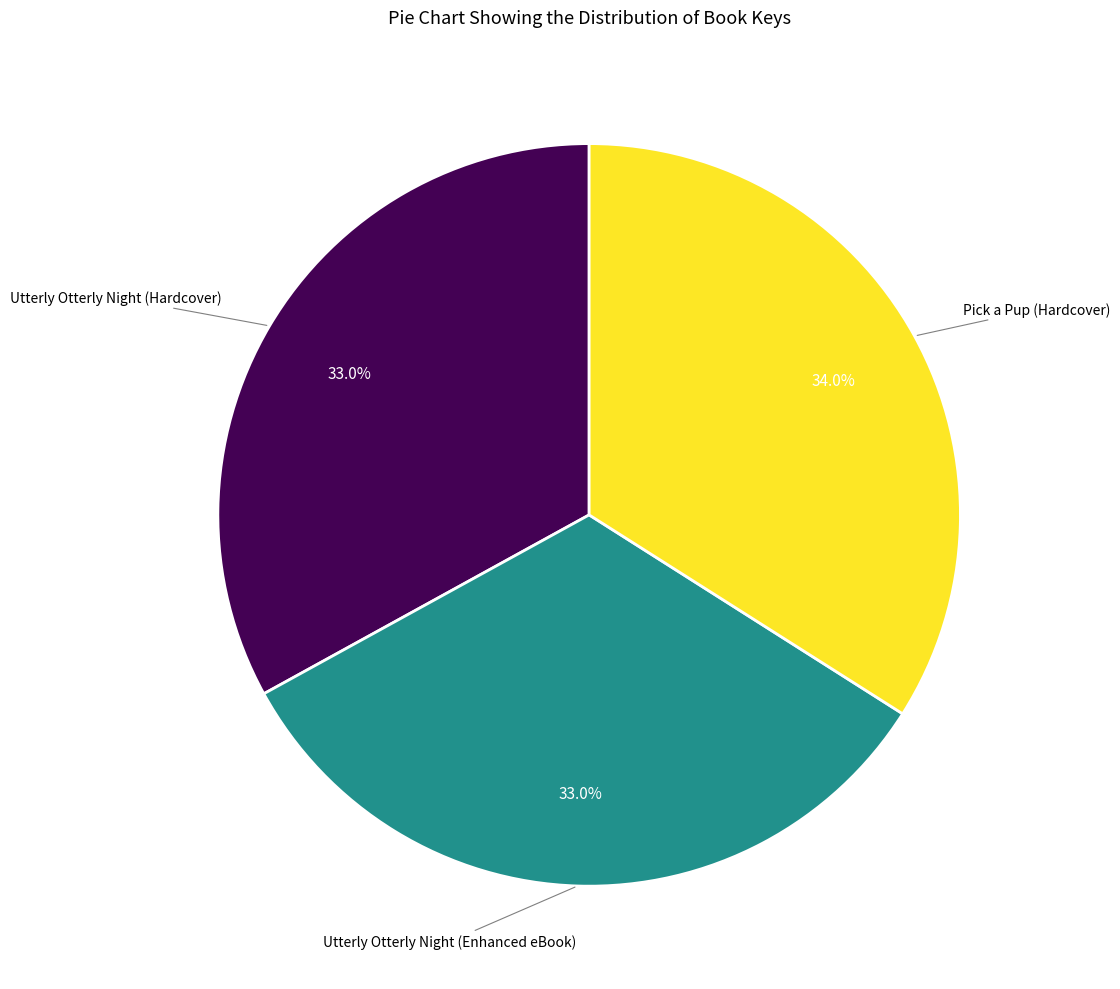

Is there a majority slice in this chart?

No